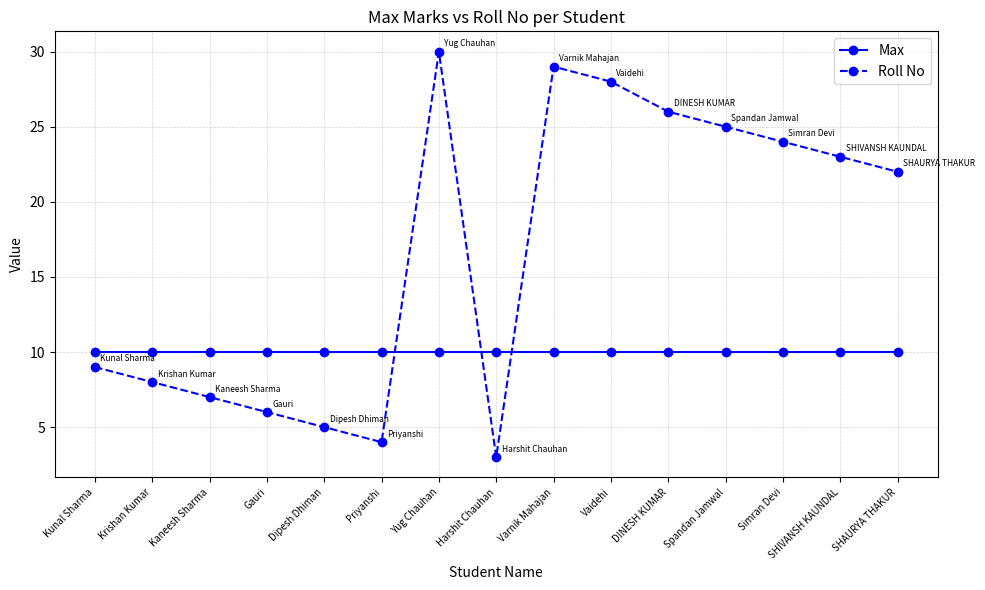

After their last crossing, which series has the higher values: Roll No or Max?

Roll No